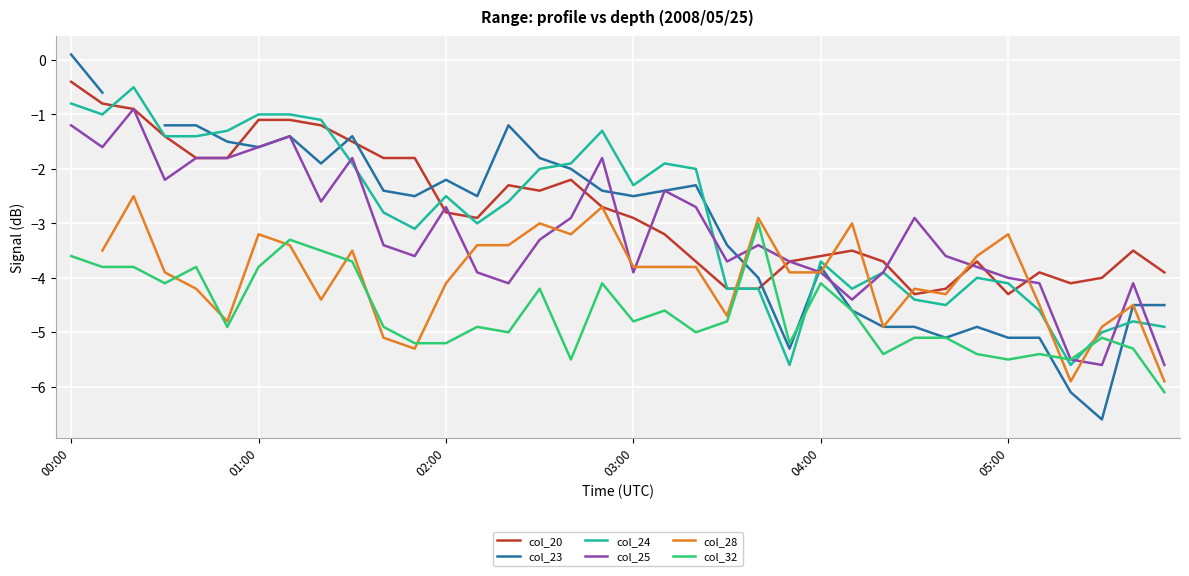

What is the minimum value for col_20?

-4.3